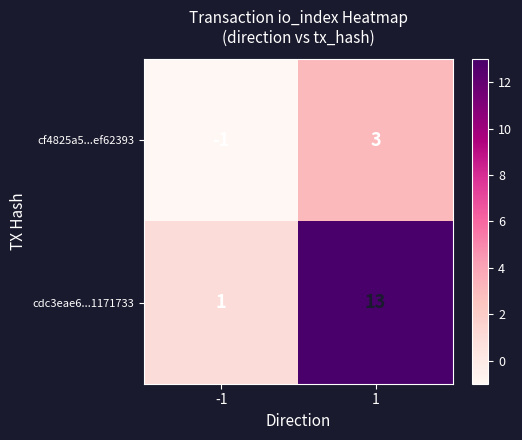

At -1, list the series in order from smallest to largest.

cf4825a5...ef62393, cdc3eae6...1171733